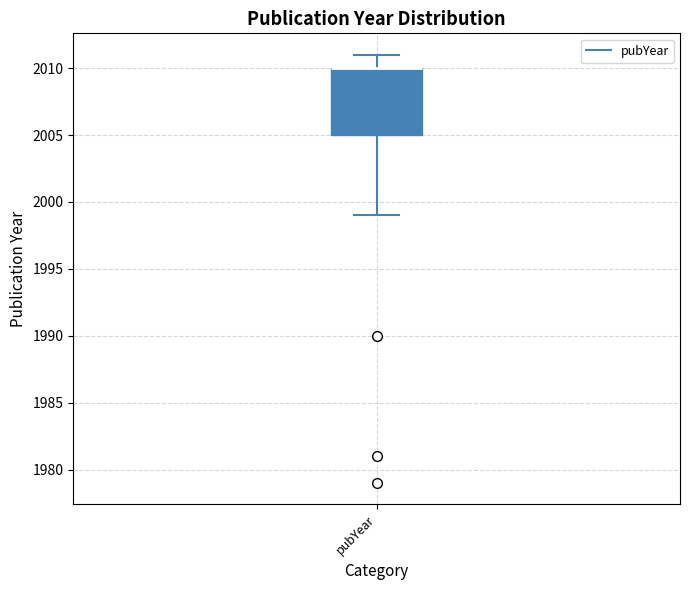

Read this box plot against the y-axis: the position of the median line, the range covered by the box, and the ends of both whiskers. The values are not printed on the chart, so give them approximately, as read against the axis.

median 2010 (drawn on the box's upper edge), box 2005 to 2010, whiskers 1999 to 2011